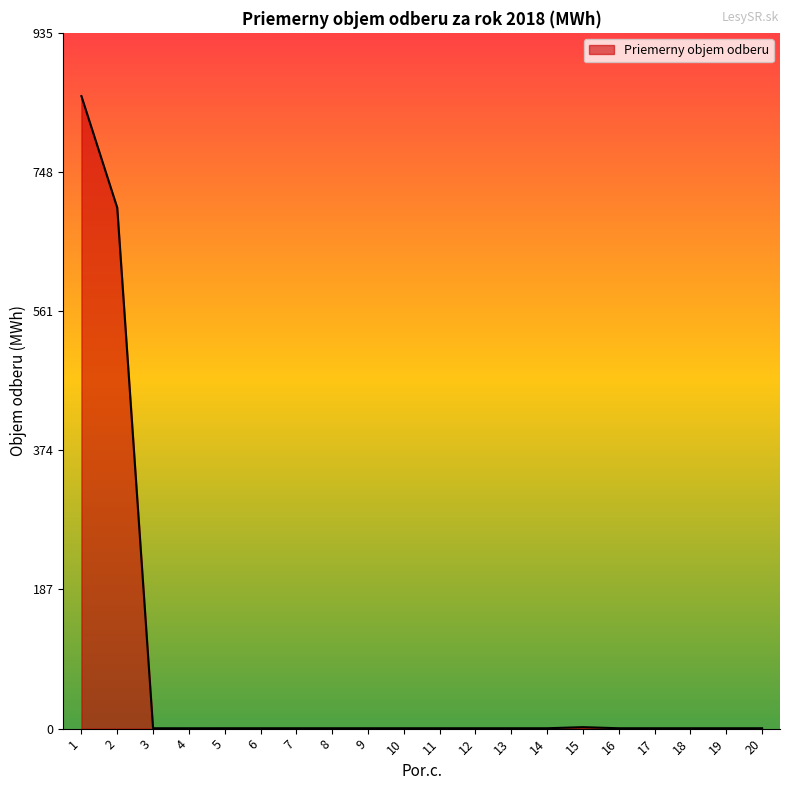

The value at 7 is 0.5. True or false?

True